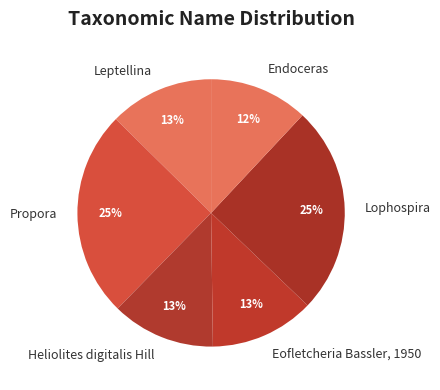

To the nearest percent, what percentage of the pie is Lophospira?

25%